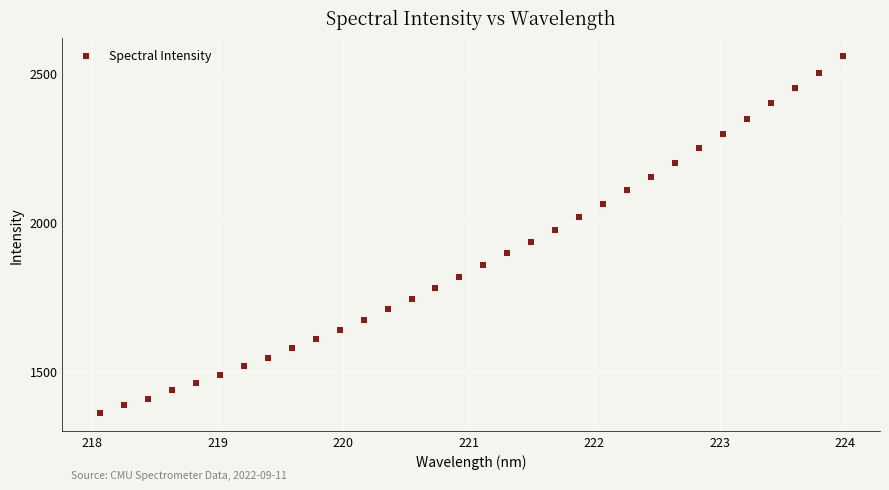

What is the range of X values (max minus min)?

5.9